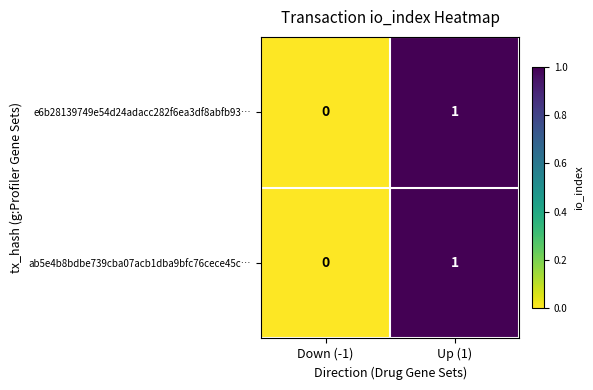

The ab5e4b8bdbe739cba07acb1dba9bfc76cece45c… series shows 0 at Down (-1). True or false?

True